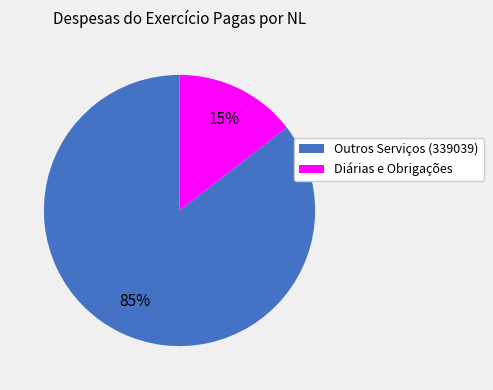

Is it true that Diárias e Obrigações is 15% of the pie?

True